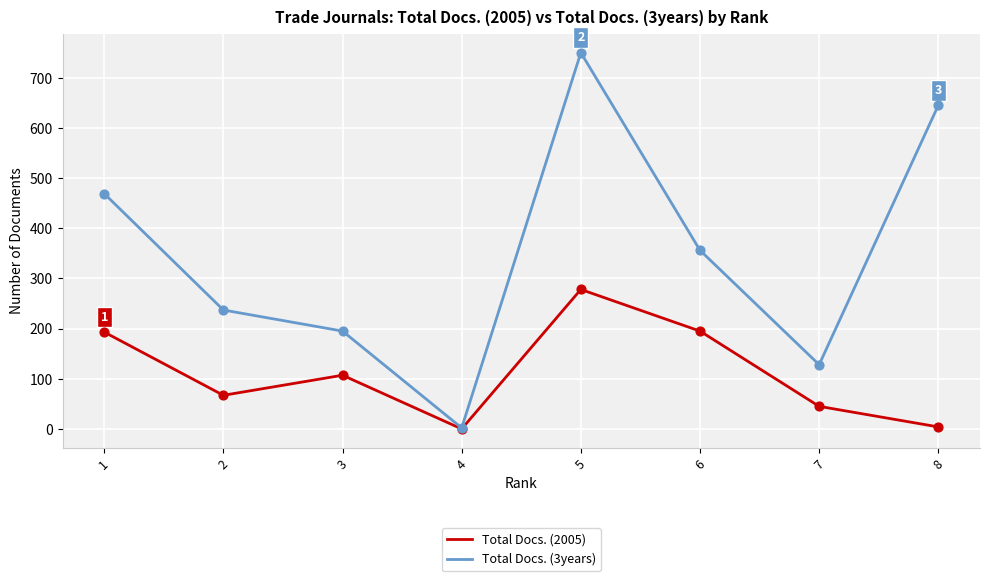

Which series has the widest spread of values?

Total Docs. (3years)